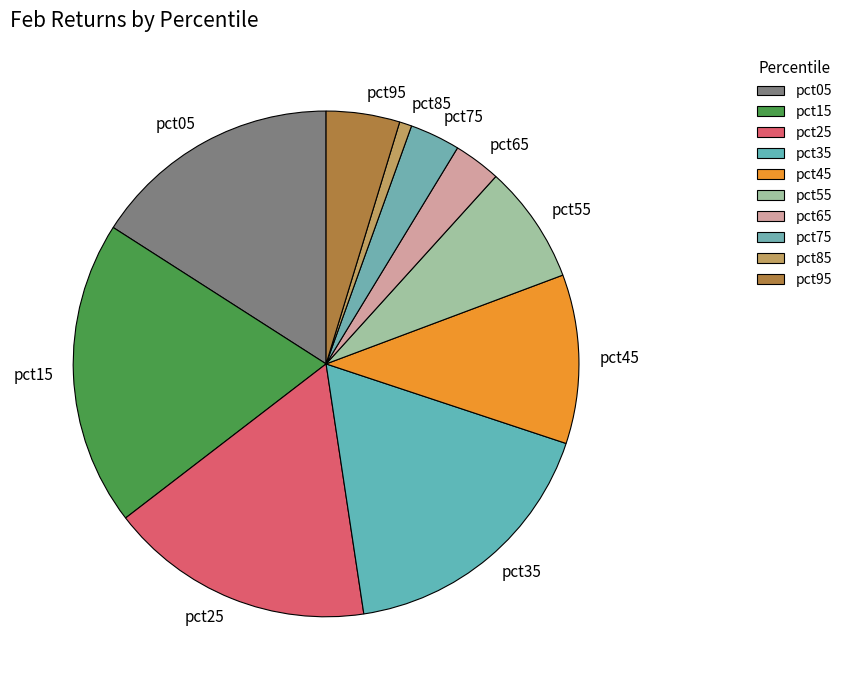

Which slice is the largest?

pct15